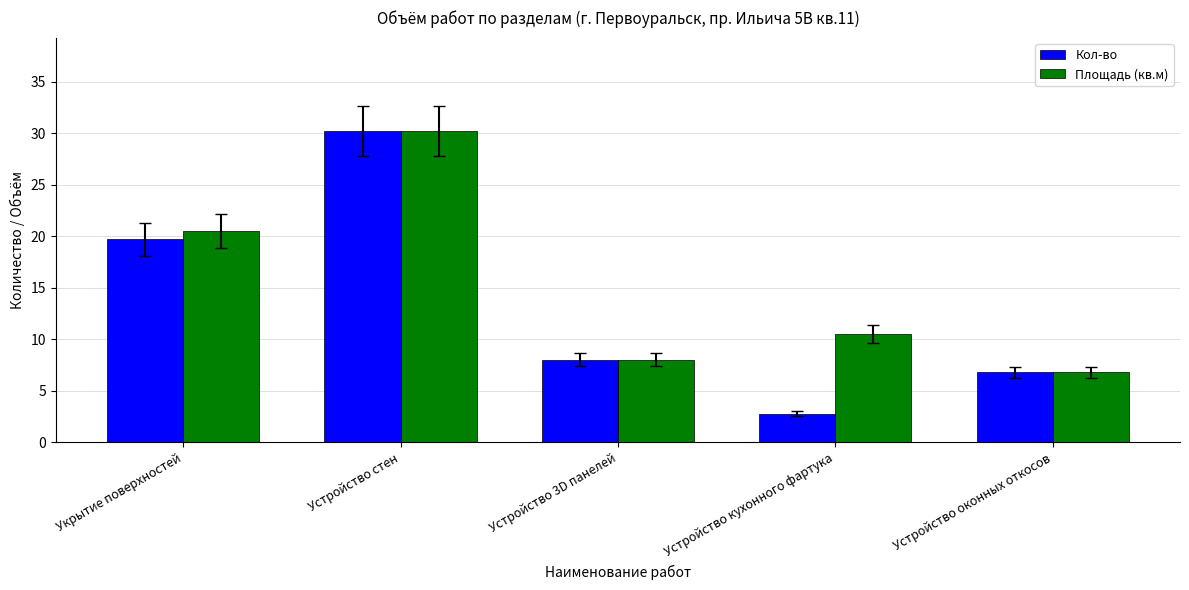

The Площадь (кв.м) series shows 8.0 at Устройство 3D панелей. True or false?

True